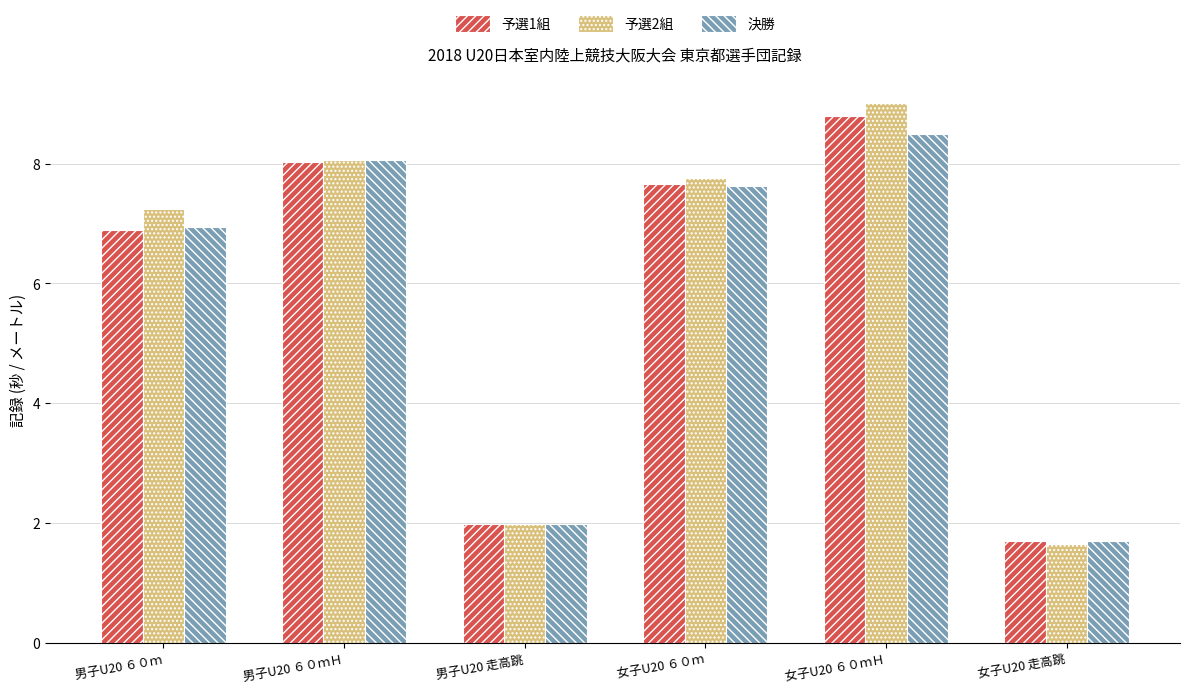

List the series in order of their peak value, highest first.

予選2組, 予選1組, 決勝